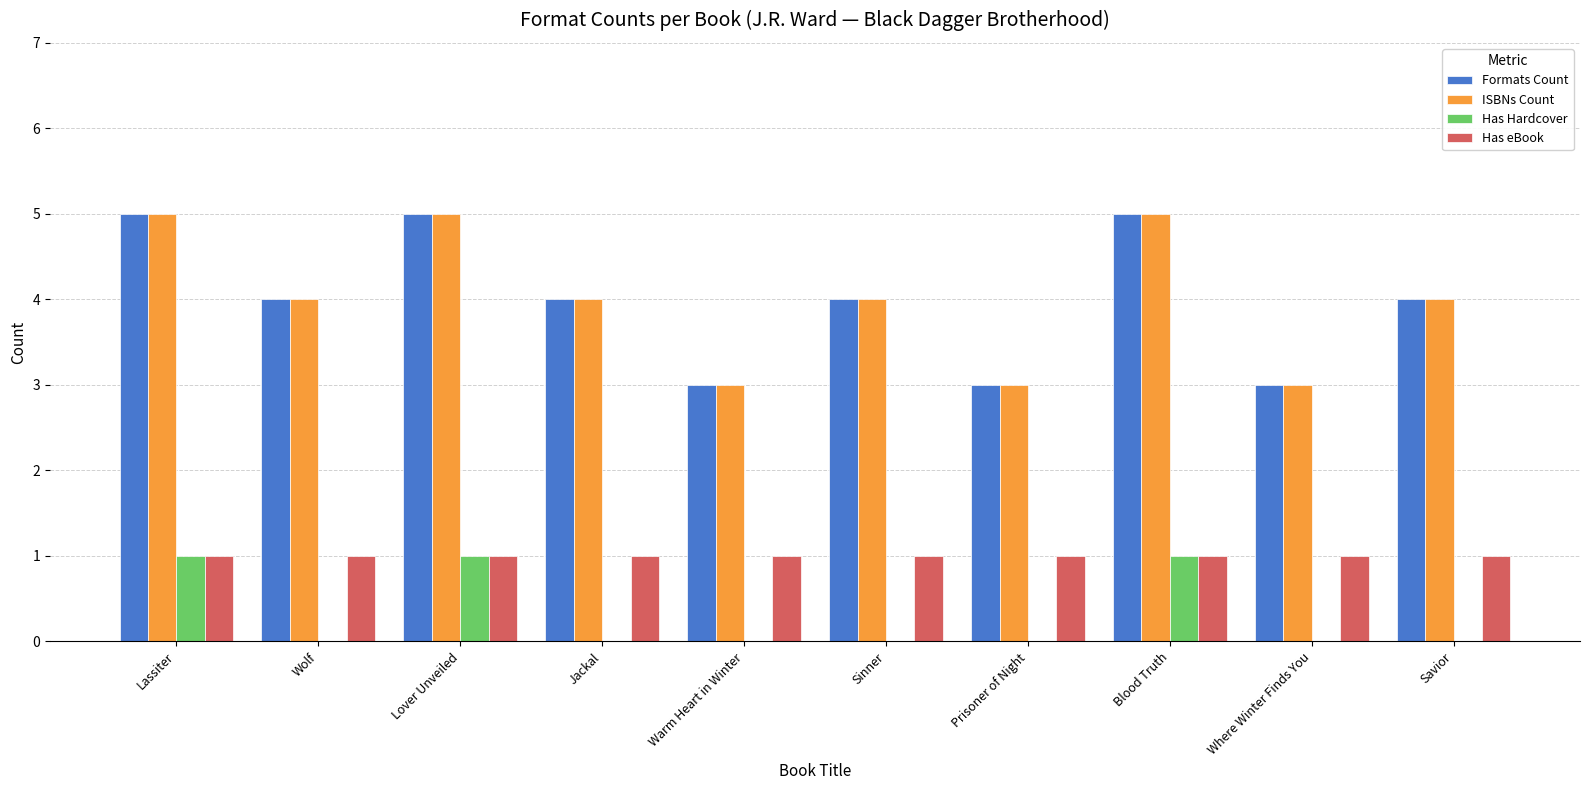

What value does the ISBNs Count series have at Blood Truth?

5